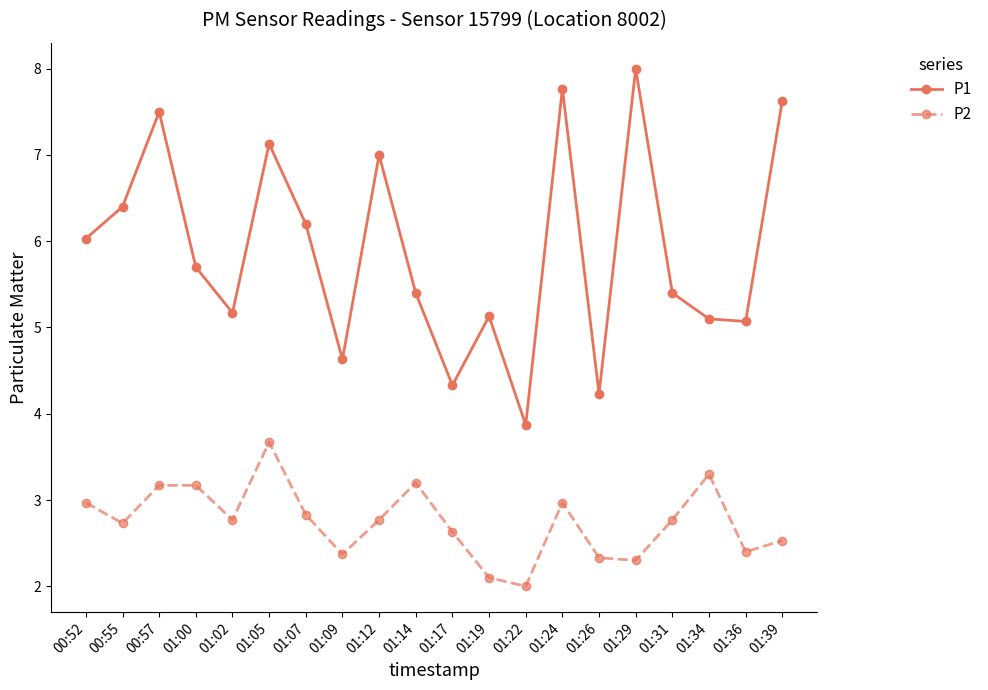

The value of P2 at 01:31 is 2.8. True or false?

True